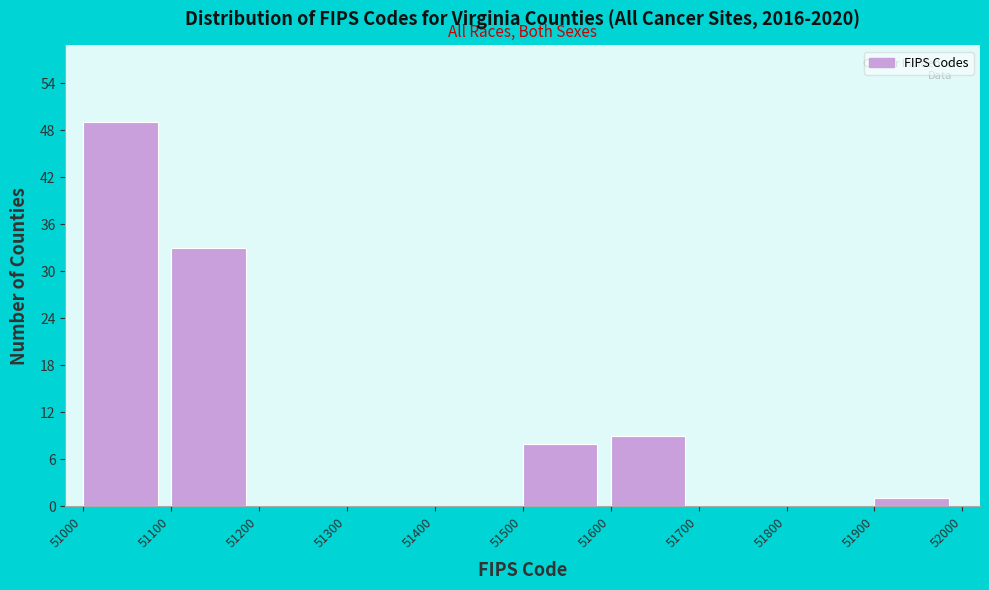

Which range on the x-axis has the tallest bar?

51000 to 51100